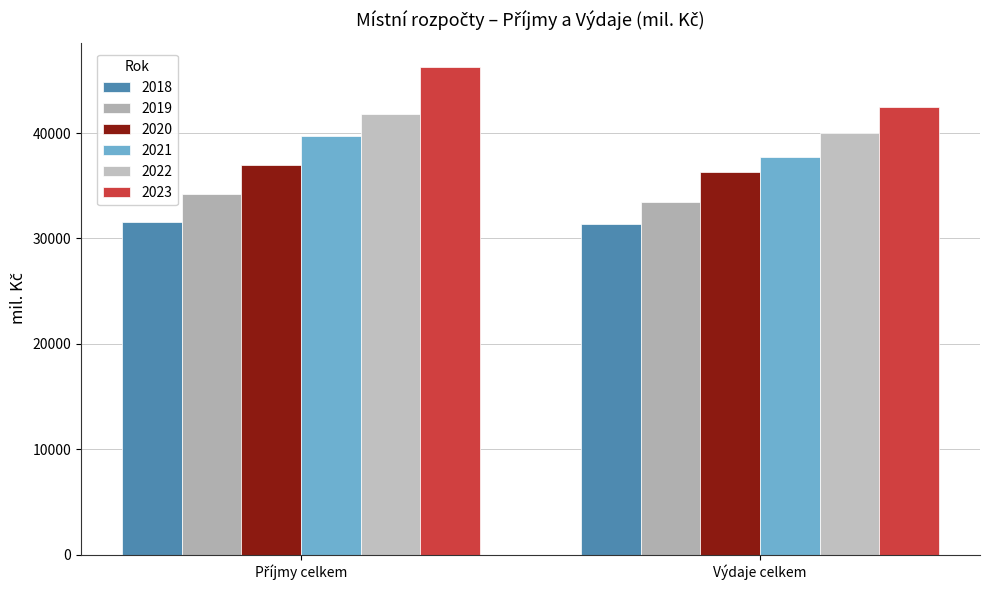

What is the value of the 2021 bar at the 2nd from the left?

37746.6